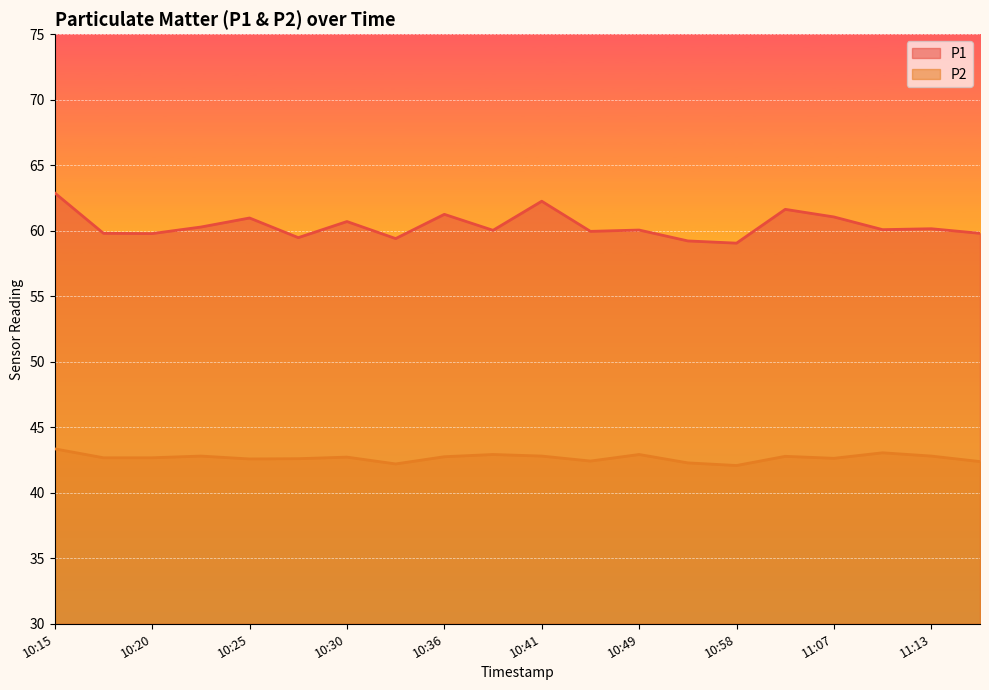

What is the total value across all series at 10:38?

103.0